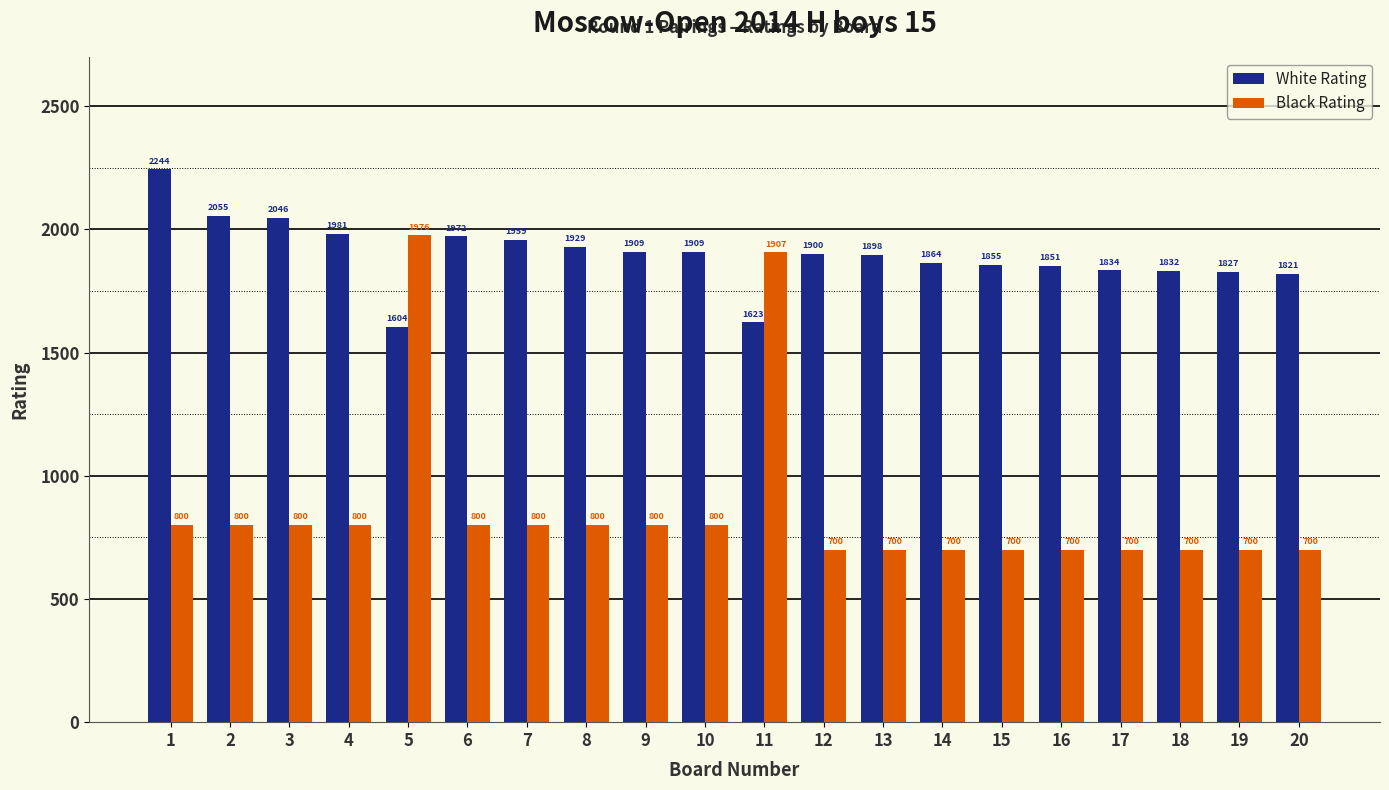

The value of Black Rating at 4 is 338. True or false?

False